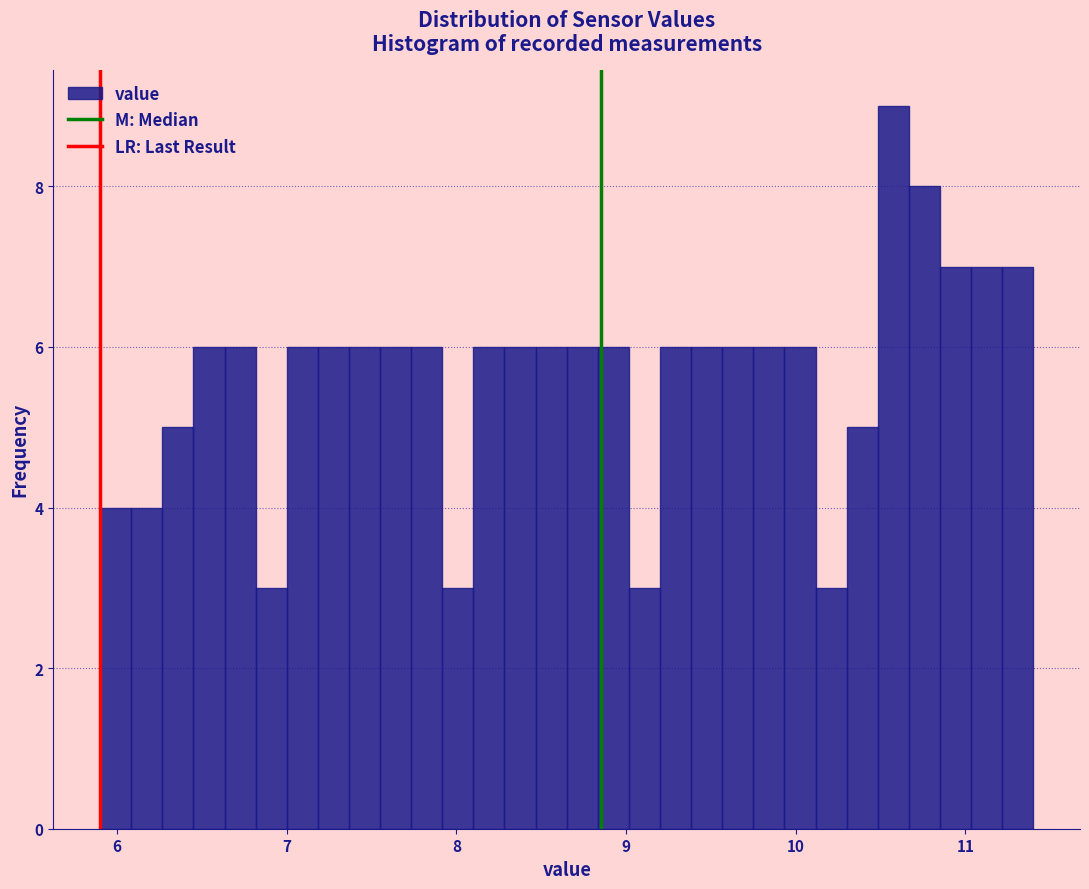

Read against the x-axis, roughly where is the centre of the tallest bar?

10.6